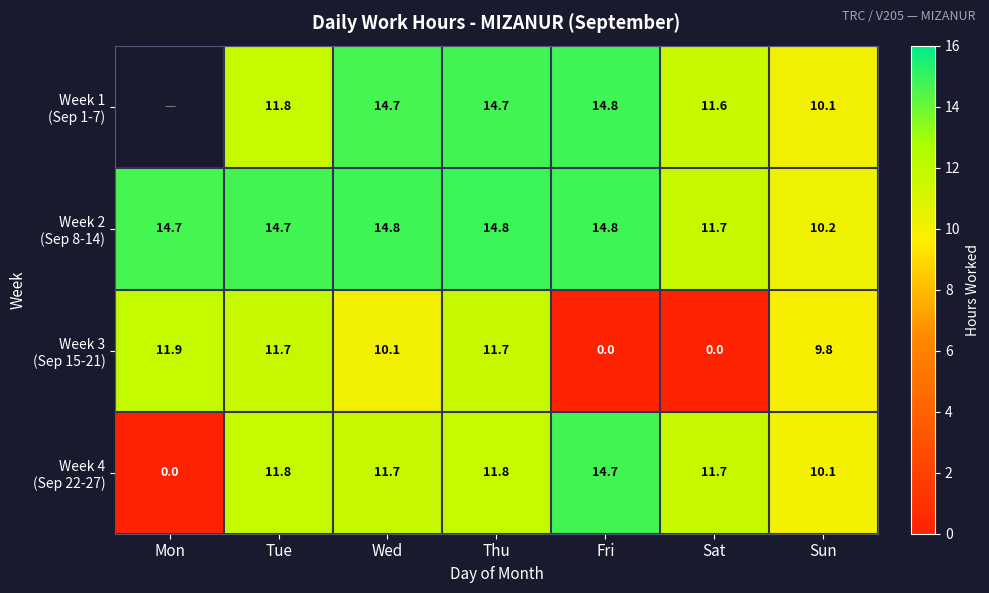

At which label is Week 2 (Sep 8-14) closest to 12?

Sat